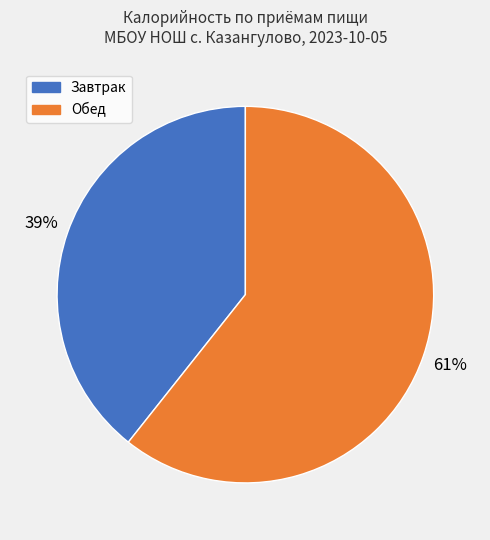

To the nearest percent, what is the average slice percentage?

50%